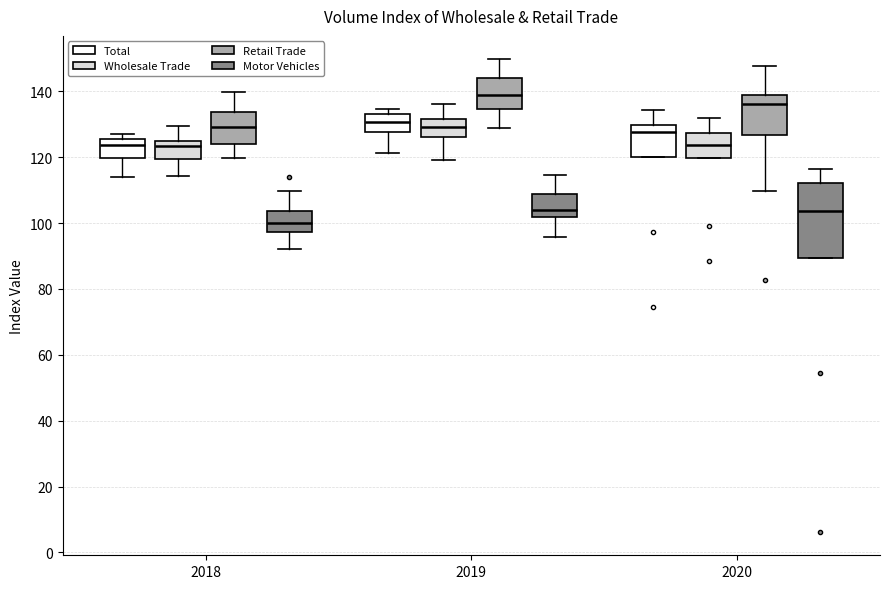

Reading left to right, read every box against the y-axis: the position of its median line, the range the box covers, and the ends of its whiskers. The values are not printed on the chart, so give them approximately, as read against the axis.

2018 (Total): median 124, box 120 to 126, whiskers 114 to 128
2018 (Wholesale Trade): median 124 (just below the box's upper edge), box 120 to 124, whiskers 114 to 130
2018 (Retail Trade): median 130, box 124 to 134, whiskers 120 to 140
2018 (Motor Vehicles): median 100, box 98 to 104, whiskers 92 to 110
2019 (Total): median 130, box 128 to 132, whiskers 122 to 134
2019 (Wholesale Trade): median 130, box 126 to 132, whiskers 118 to 136
2019 (Retail Trade): median 138, box 134 to 144, whiskers 130 to 150
2019 (Motor Vehicles): median 104, box 102 to 108, whiskers 96 to 114
2020 (Total): median 128, box 120 to 130, whiskers 120 to 134
2020 (Wholesale Trade): median 124, box 120 to 128, whiskers 120 to 132
2020 (Retail Trade): median 136, box 126 to 140, whiskers 110 to 148
2020 (Motor Vehicles): median 104, box 90 to 112, whiskers 90 to 116